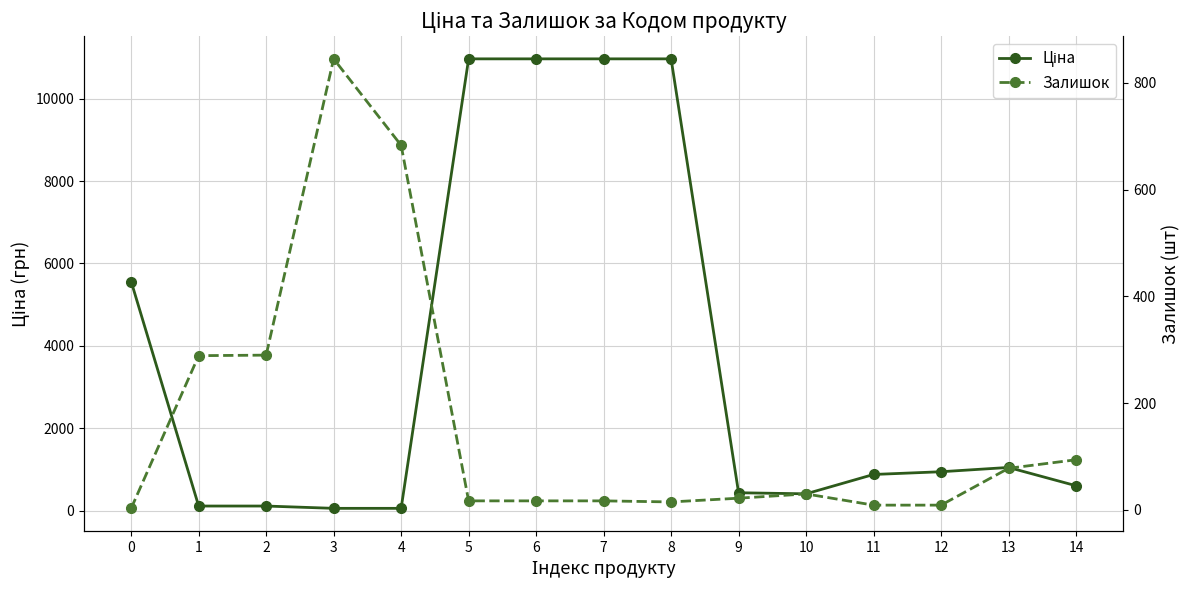

How many lines are shown in the chart?

2